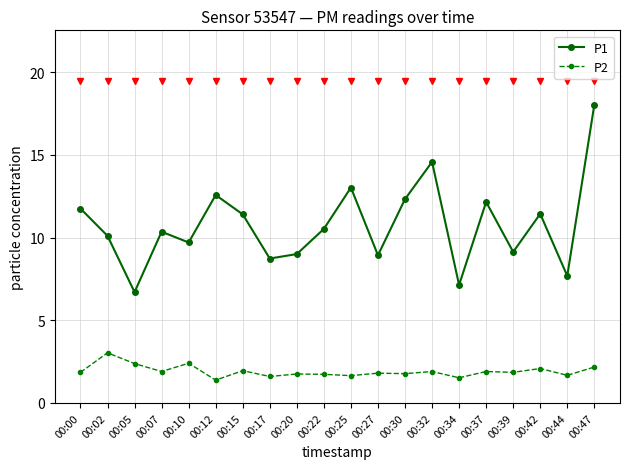

The value of P1 at 00:25 is 5.4. True or false?

False